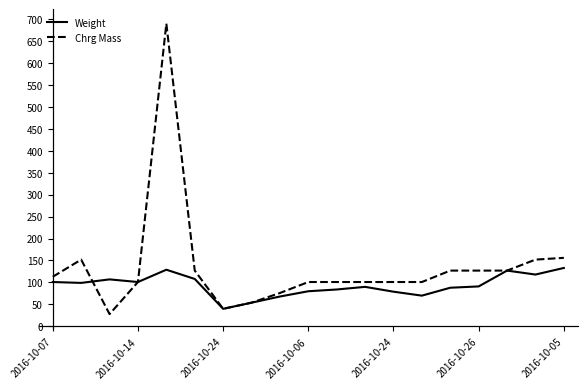

What are all the series names shown in the legend?

Weight, Chrg Mass